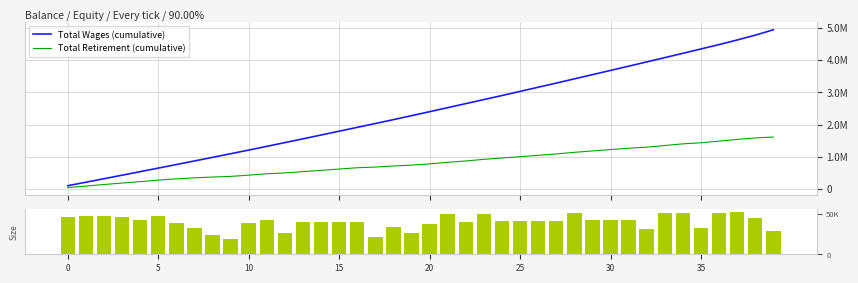

Is it true that Size (Retirement) equals 17290 at 20?

False